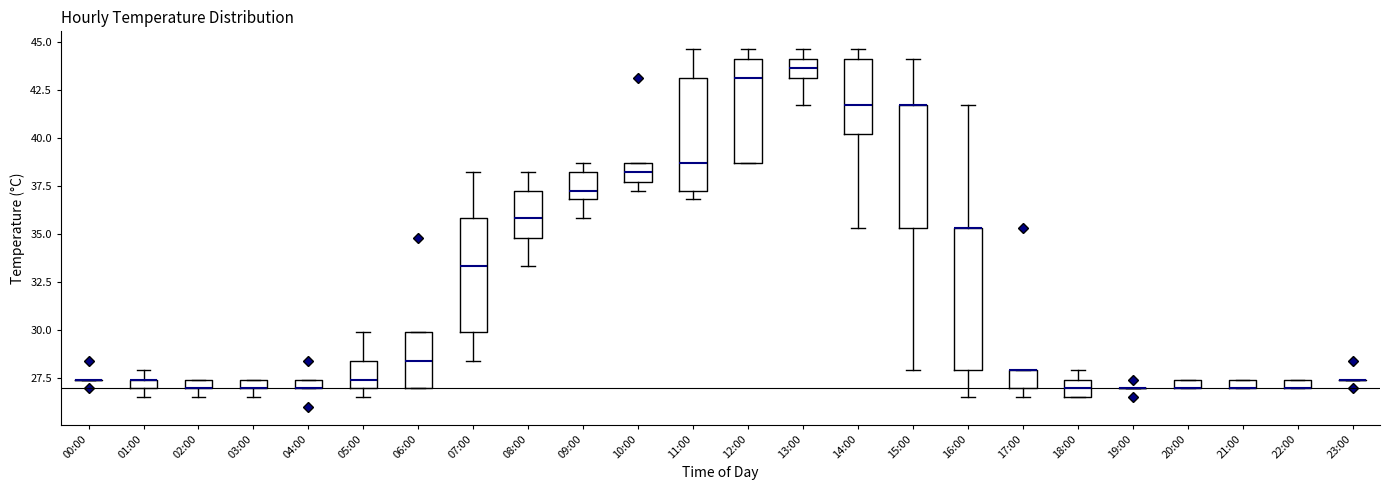

Which box is the tallest, from its lower edge to its upper edge?

16:00